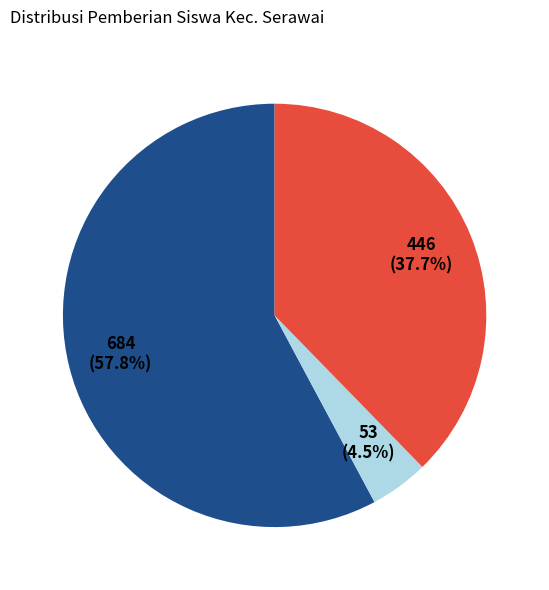

Is there any slice that represents more than half of the pie?

Yes